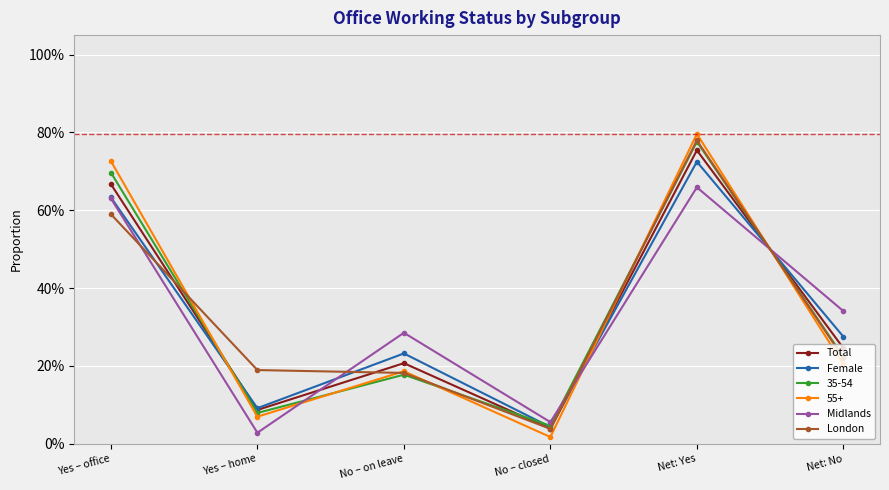

How many times do Female and Midlands cross each other?

3